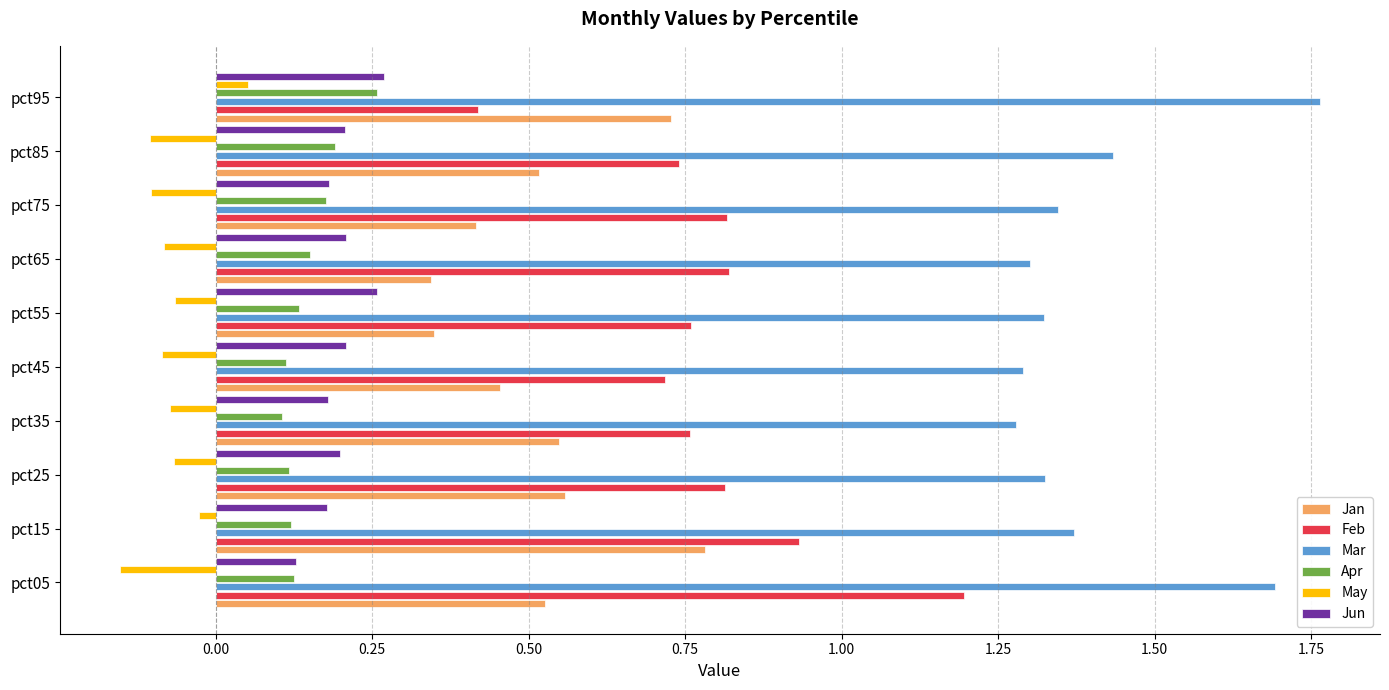

What is the sum of all Mar values?

14.1